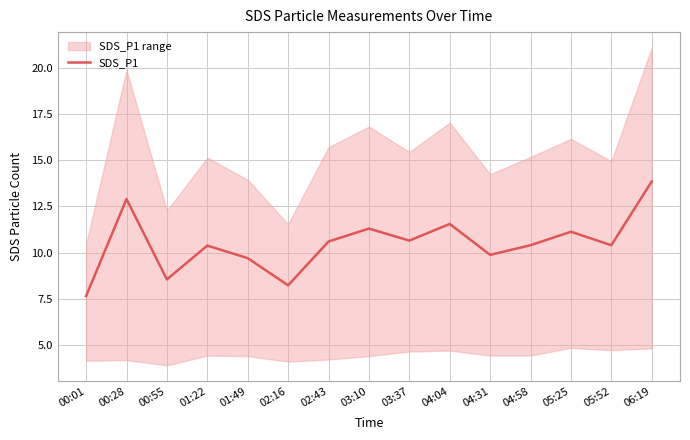

Is it true that SDS_P1 equals 11.4 at 00:55?

False